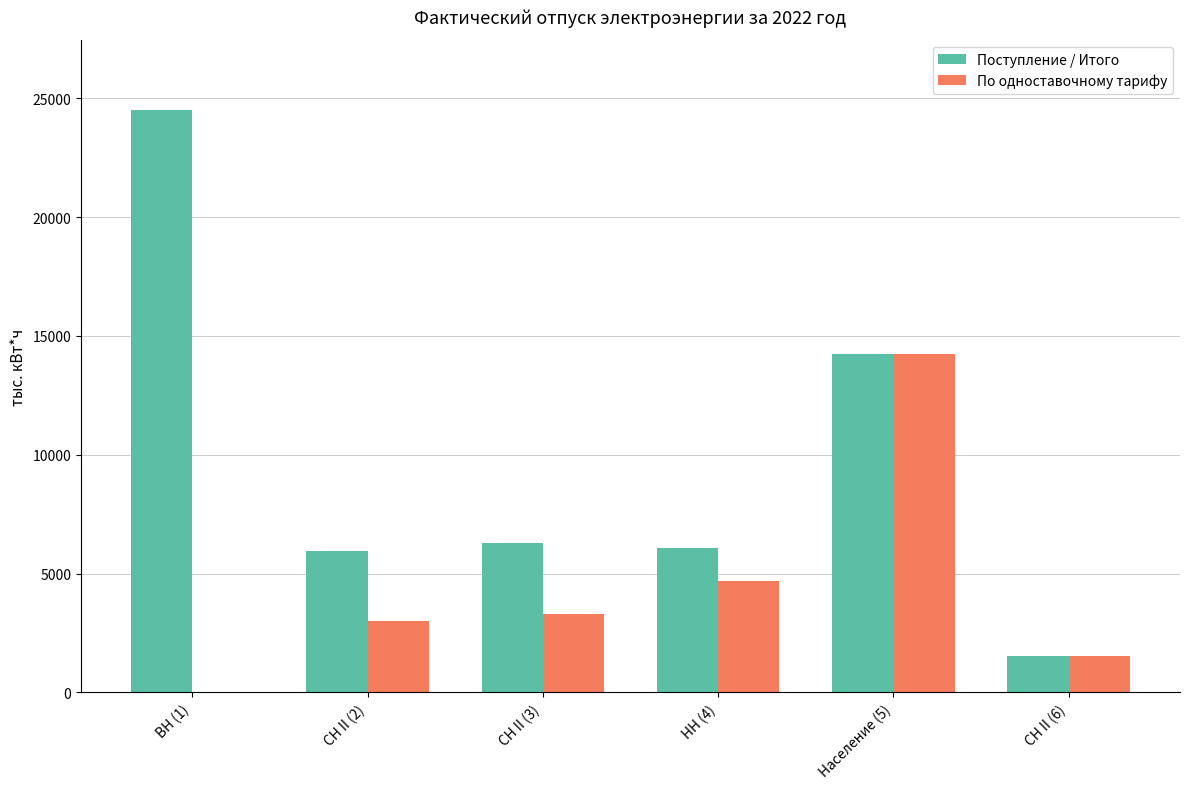

Are the bars horizontal?

No